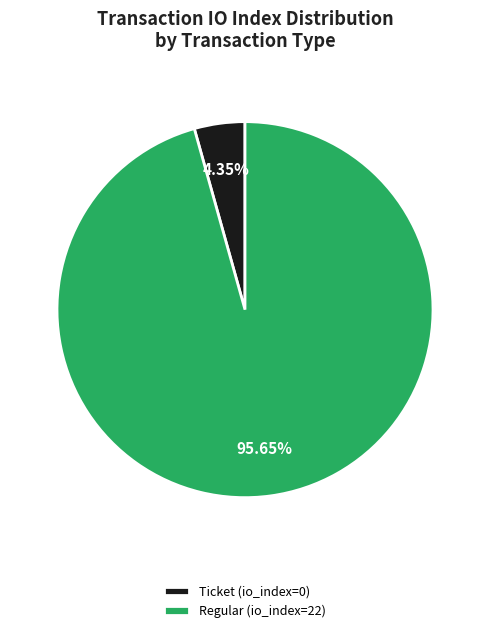

How many segments does this pie chart have?

2